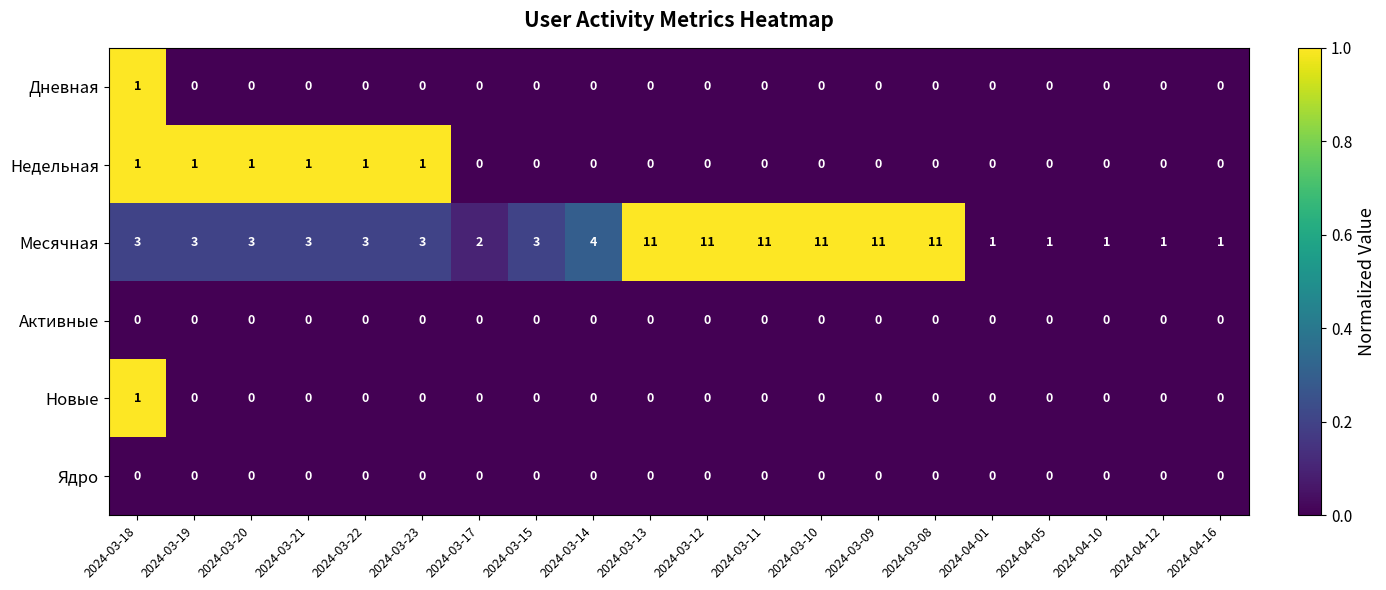

At how many categories does at least one series exceed 0?

20